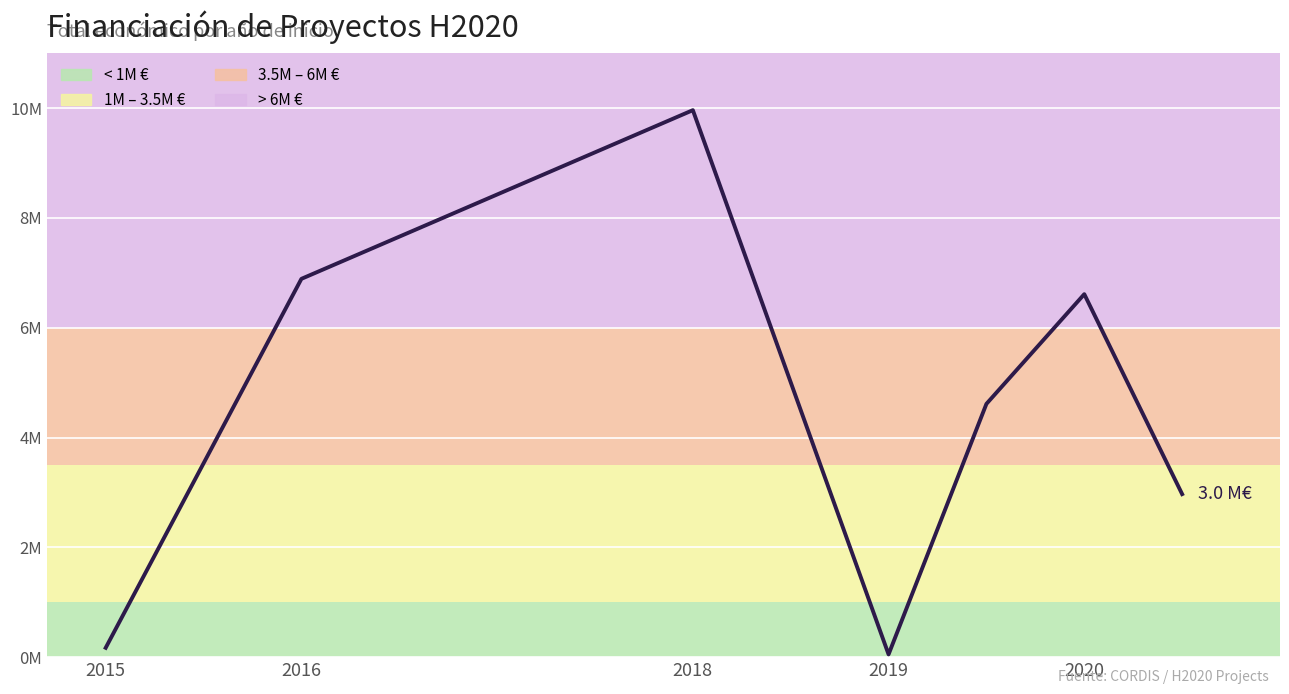

Does the chart display data point markers on the line(s)?

No